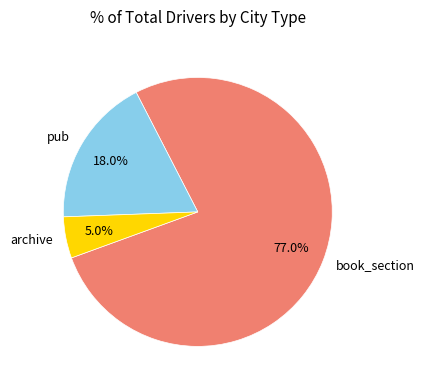

Which slice is the smallest?

archive